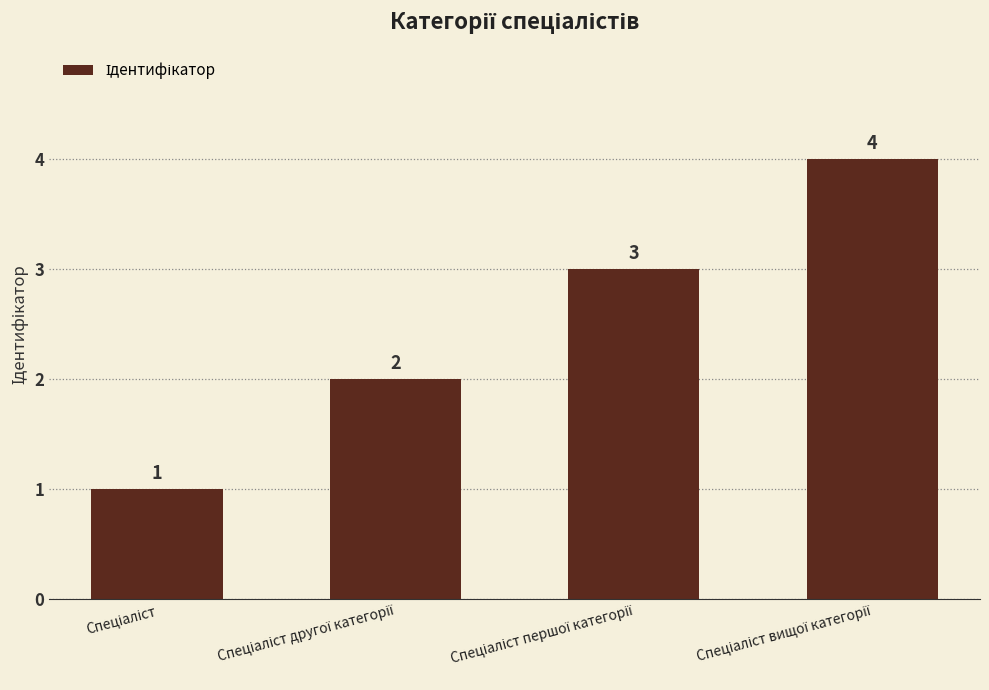

How many values are between 2 and 4?

3